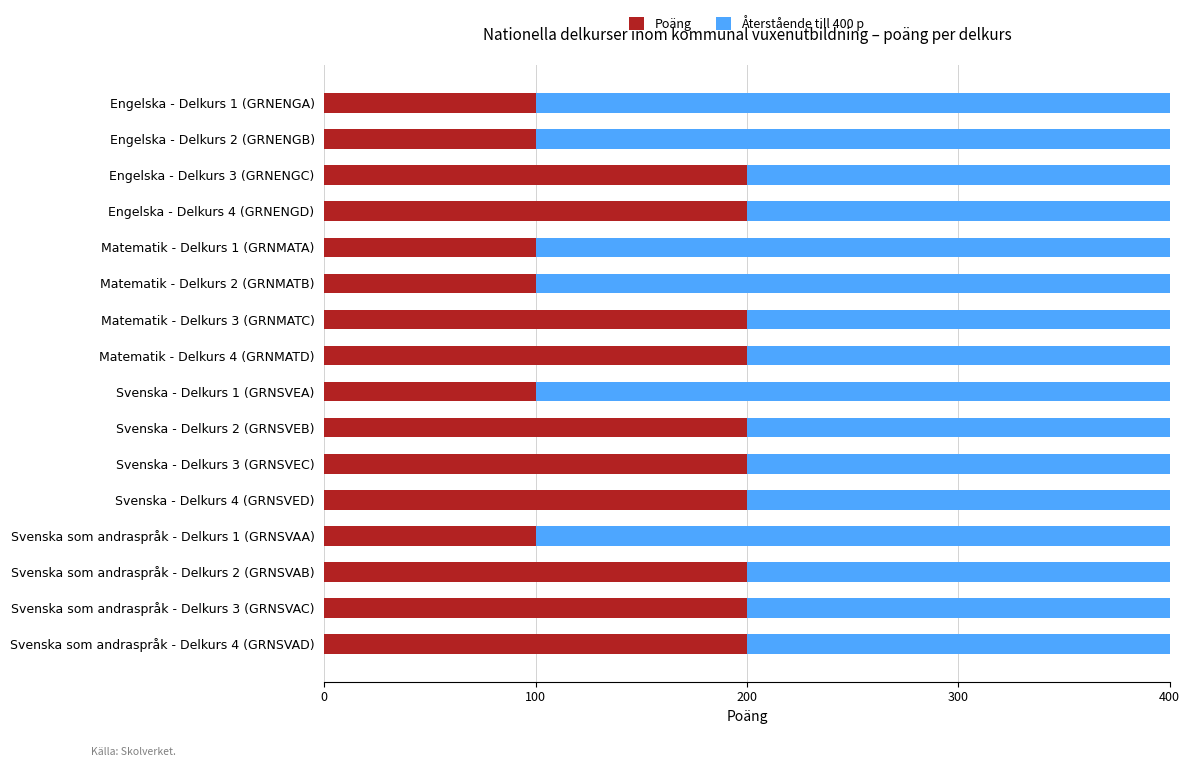

What is the minimum value for Poäng?

100